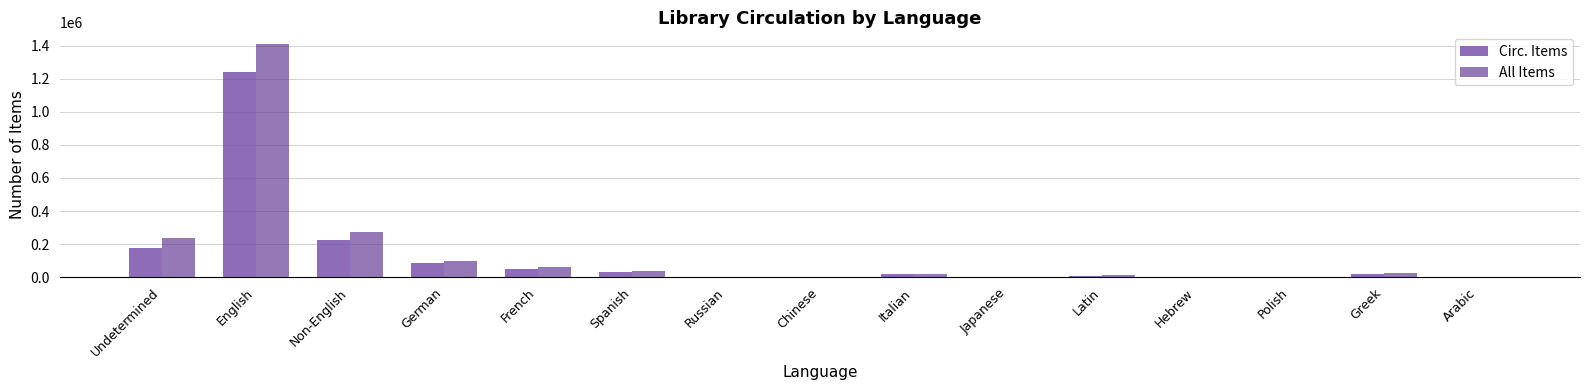

How many distinct data groups are displayed?

2